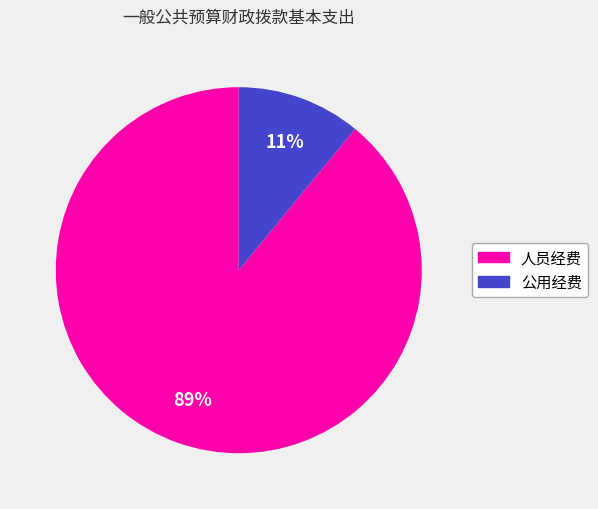

Which has a higher value, 人员经费 or 公用经费?

人员经费